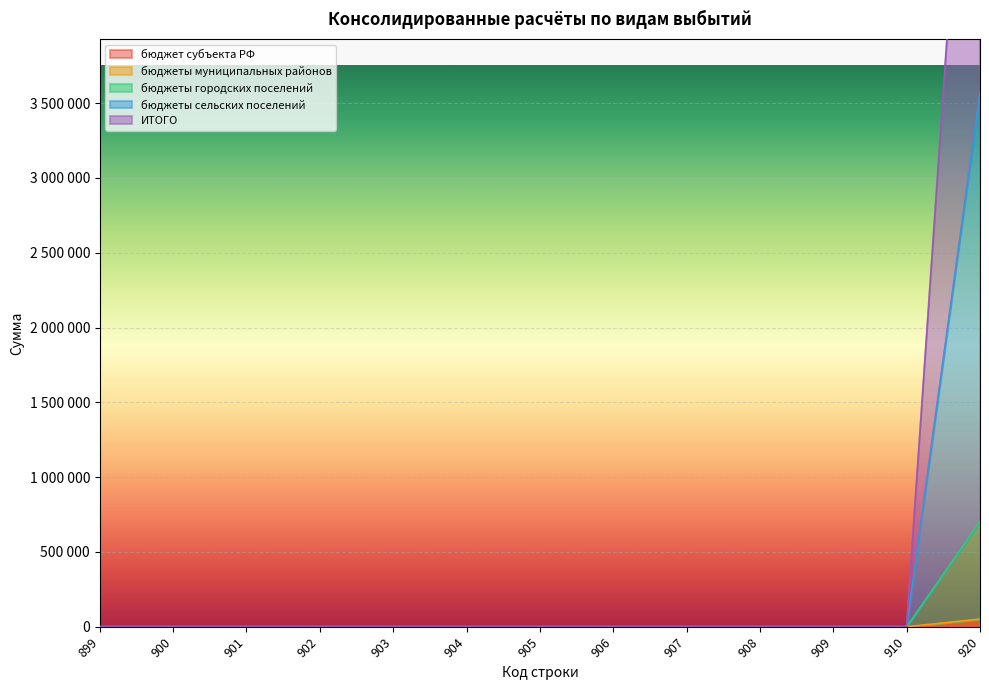

List the labels in order of ИТОГО value, largest first.

920, 899, 900, 901, 902, 903, 904, 905, 906, 907, 908, 909, 910